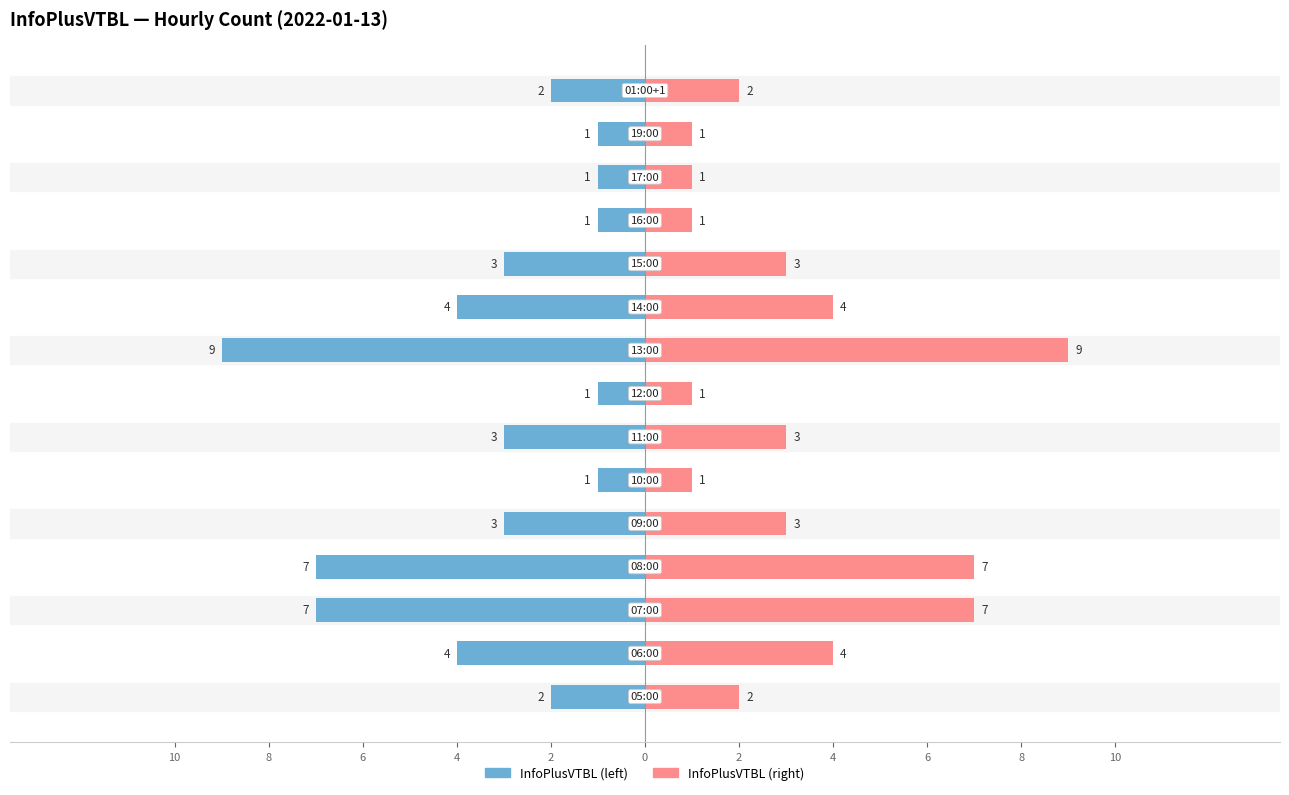

What is the difference between the maximum and minimum values in the InfoPlusVTBL (right) series?

8